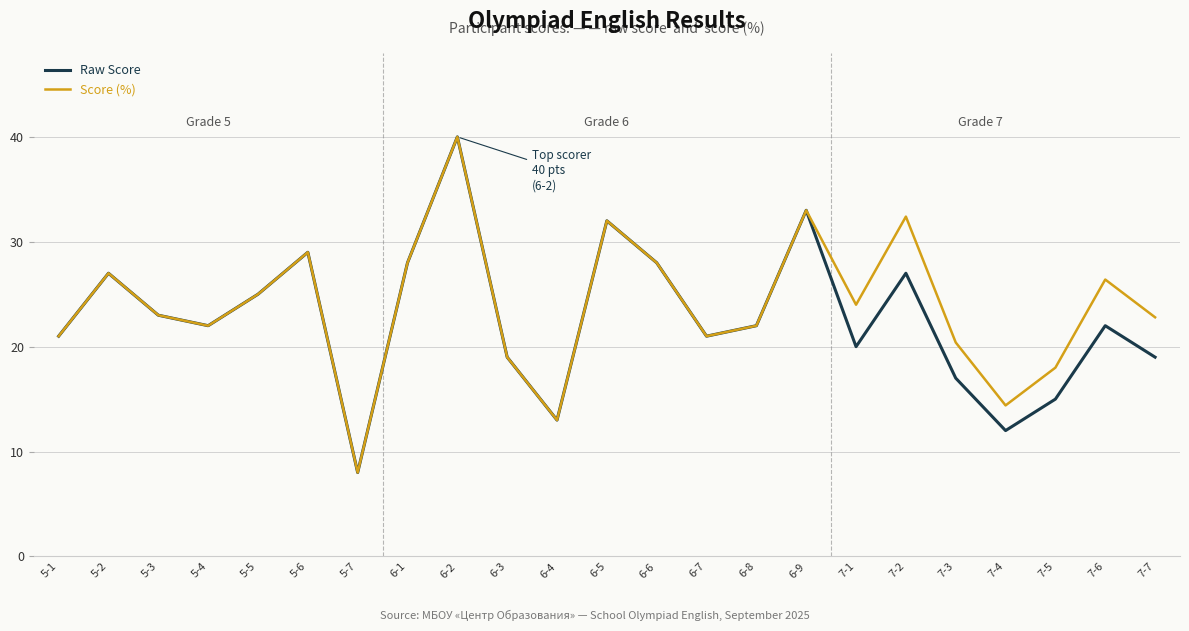

Read the Score (%) value at 5-6.

29.0